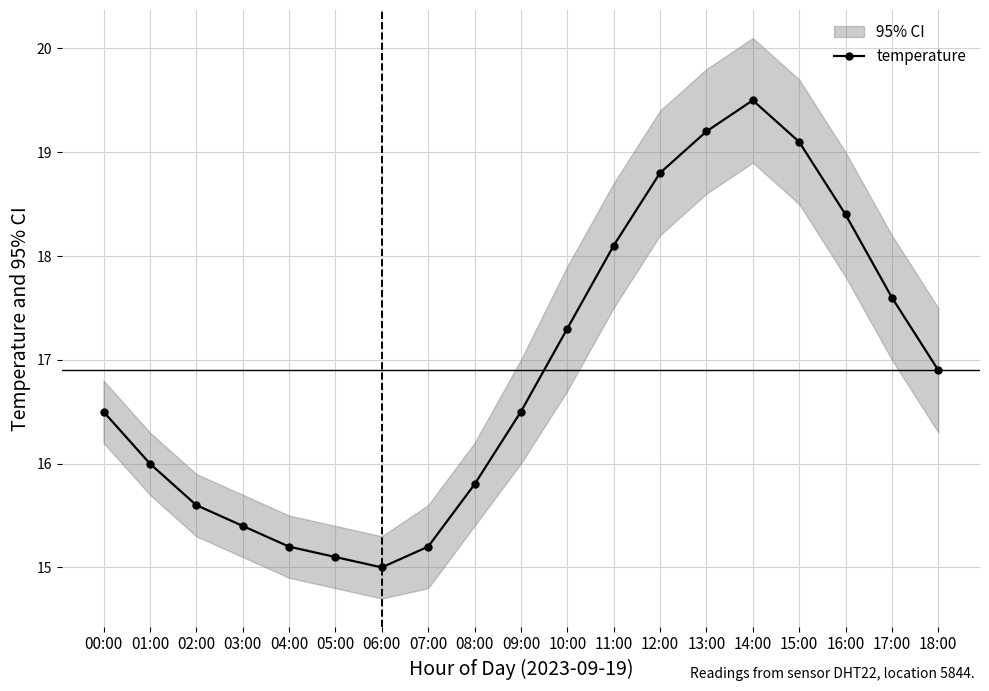

Count the number of categories in the chart.

19